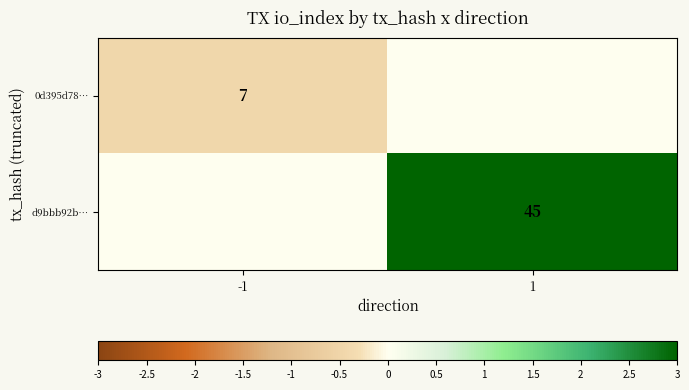

The 0d395d78… series shows 10 at -1. True or false?

False